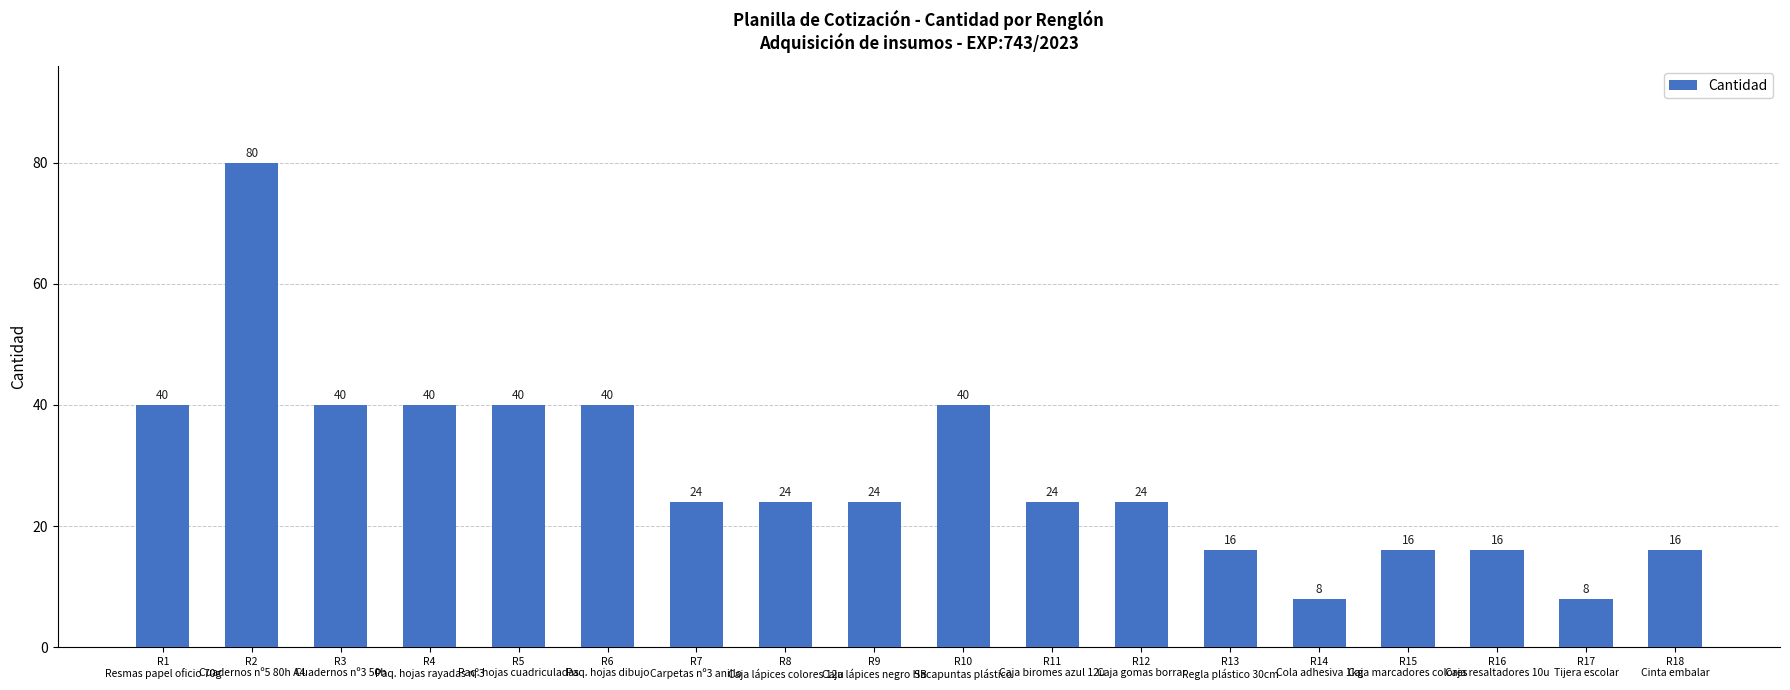

What is the difference between the second highest and minimum values?

32